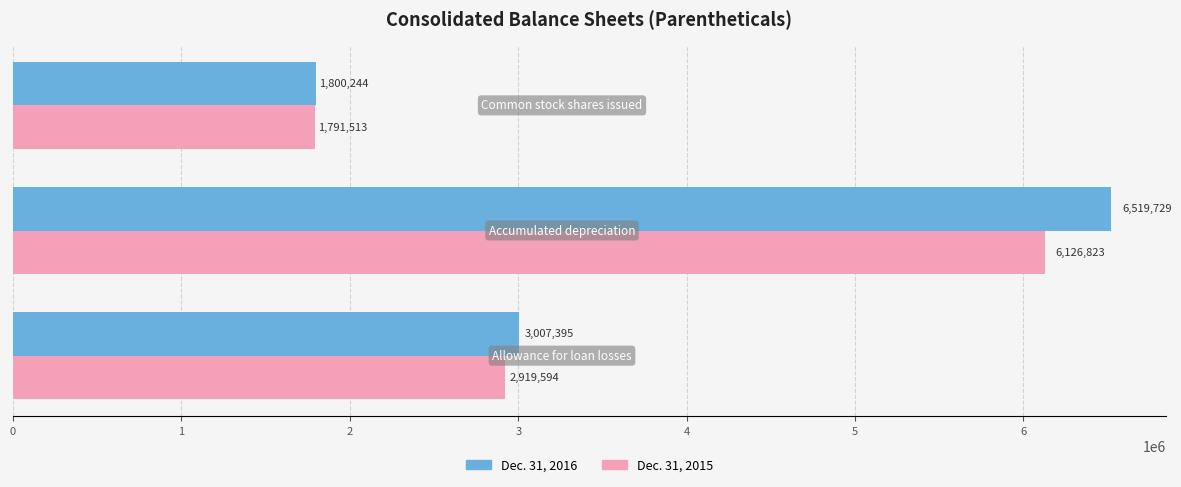

What are all the series names shown in the legend?

Dec. 31, 2016, Dec. 31, 2015